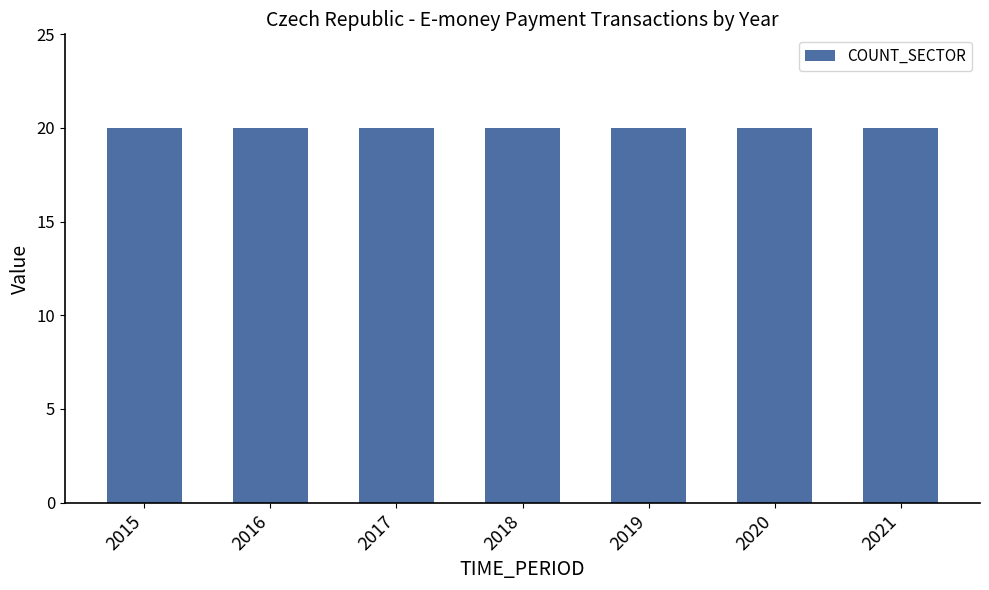

What is the greatest value displayed?

20